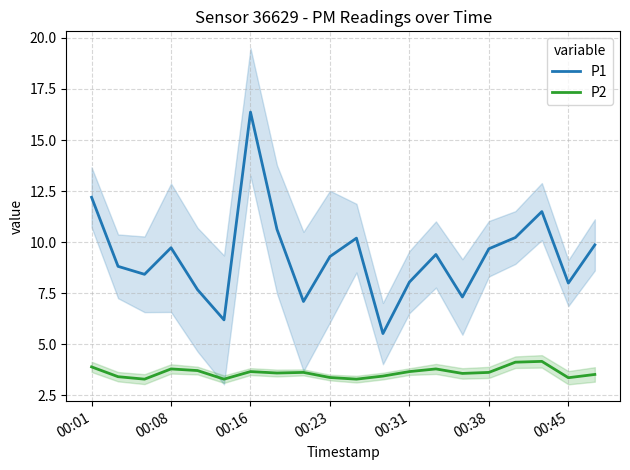

What is the value of the P1 point at the 7th from the left?

16.4